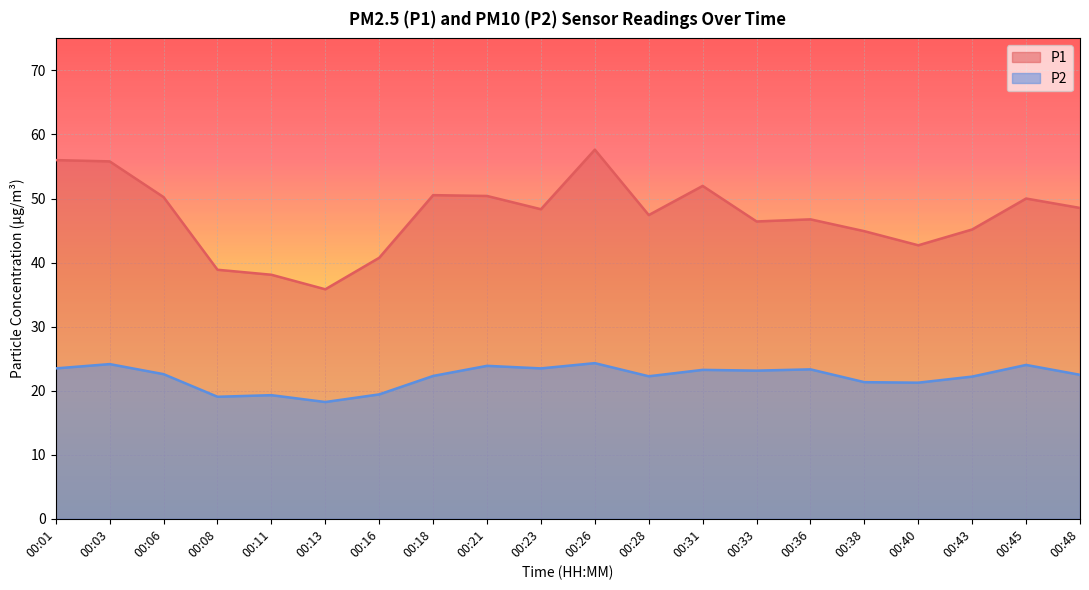

True or false: P2 and P1 intersect in this chart.

False